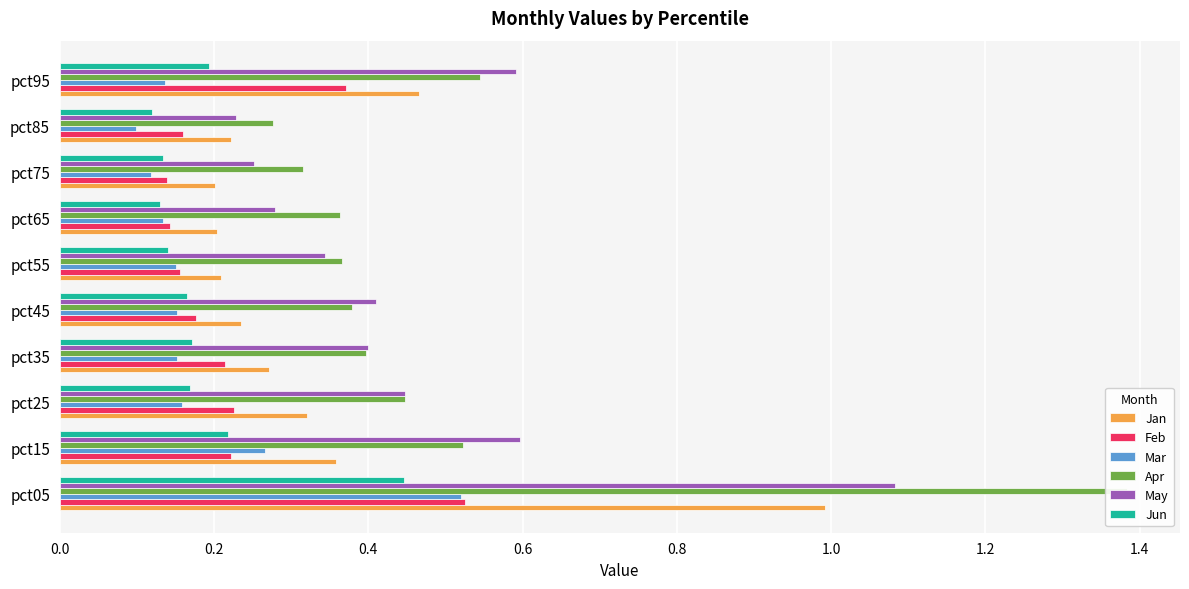

What is the value of the Apr bar at the 10th from the left?

0.5